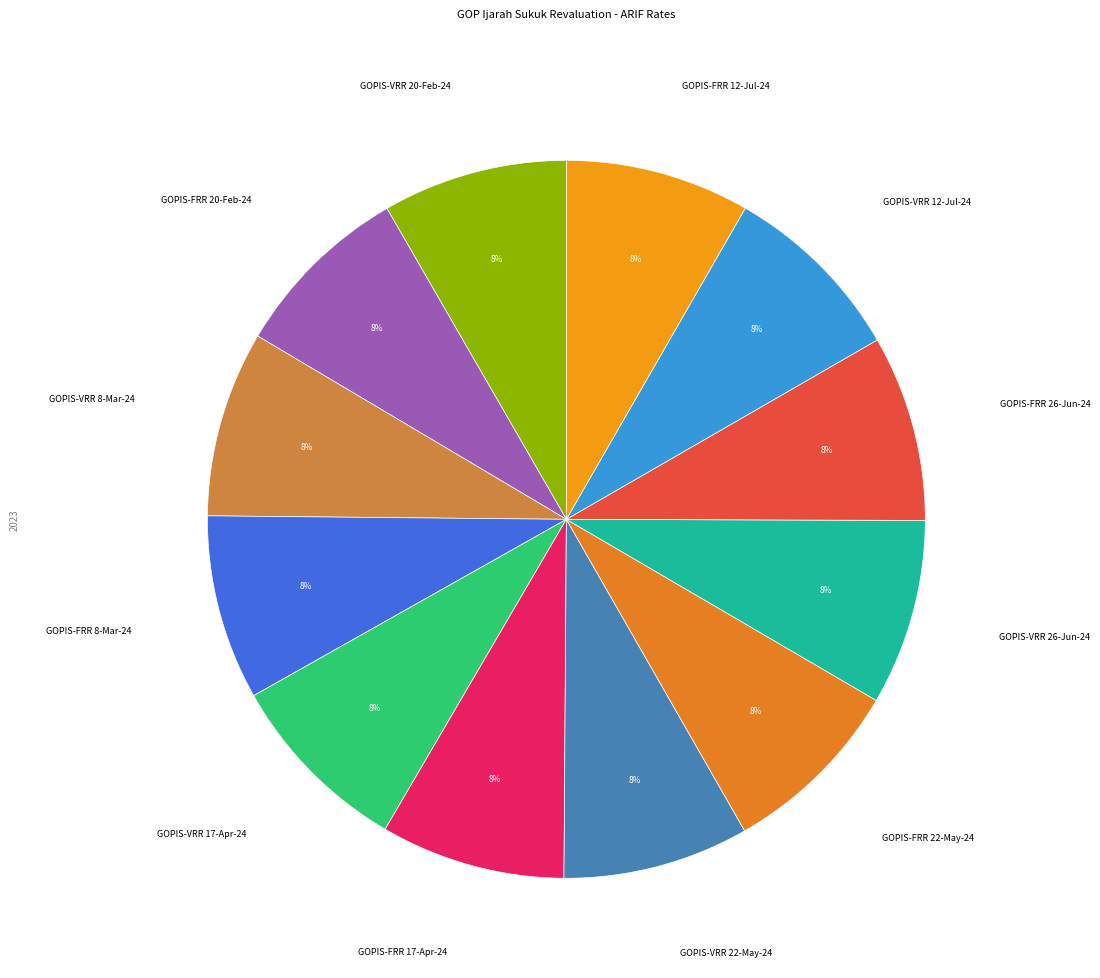

How many segments does this pie chart have?

12